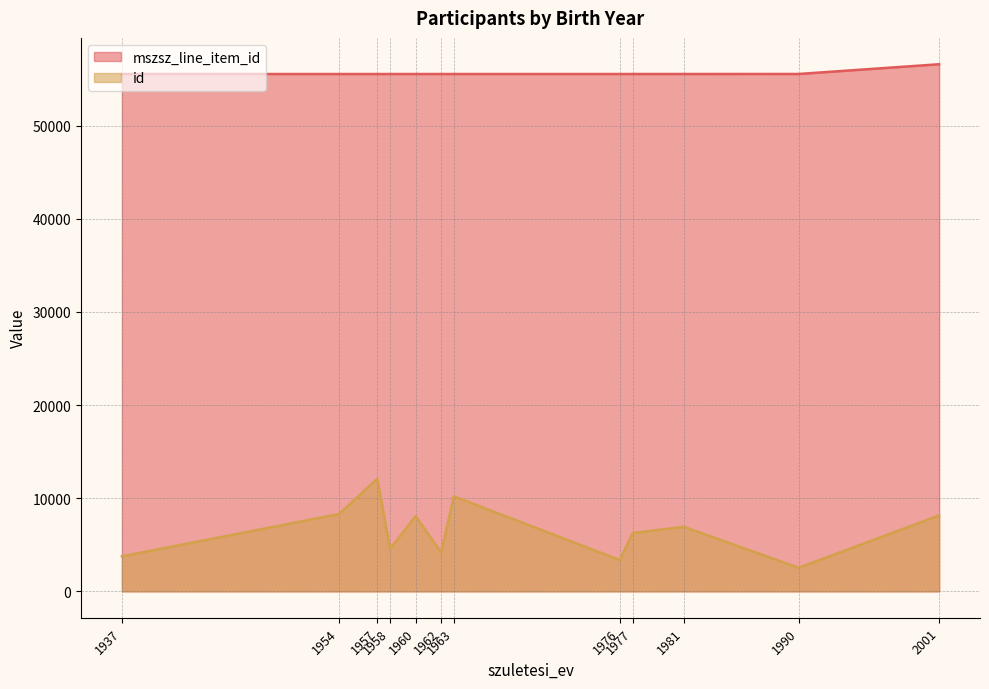

Where does the mszsz_line_item_id series first go above 55546?

1981